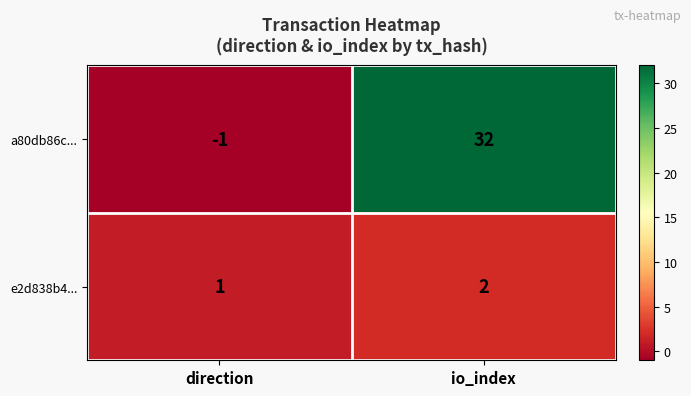

What is the minimum value shown in the chart?

-1